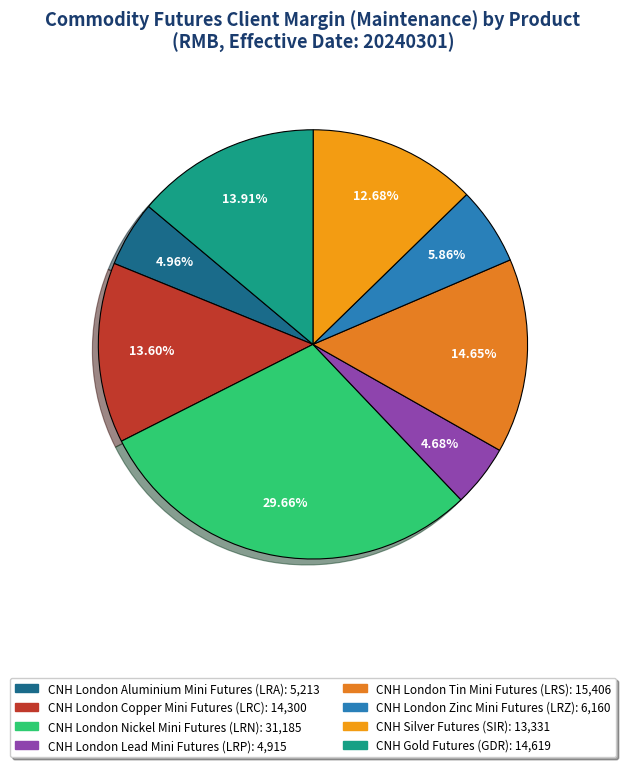

Rank the categories by value from highest to lowest.

CNH London Nickel Mini Futures (LRN), CNH London Tin Mini Futures (LRS), CNH Gold Futures (GDR), CNH London Copper Mini Futures (LRC), CNH Silver Futures (SIR), CNH London Zinc Mini Futures (LRZ), CNH London Aluminium Mini Futures (LRA), CNH London Lead Mini Futures (LRP)